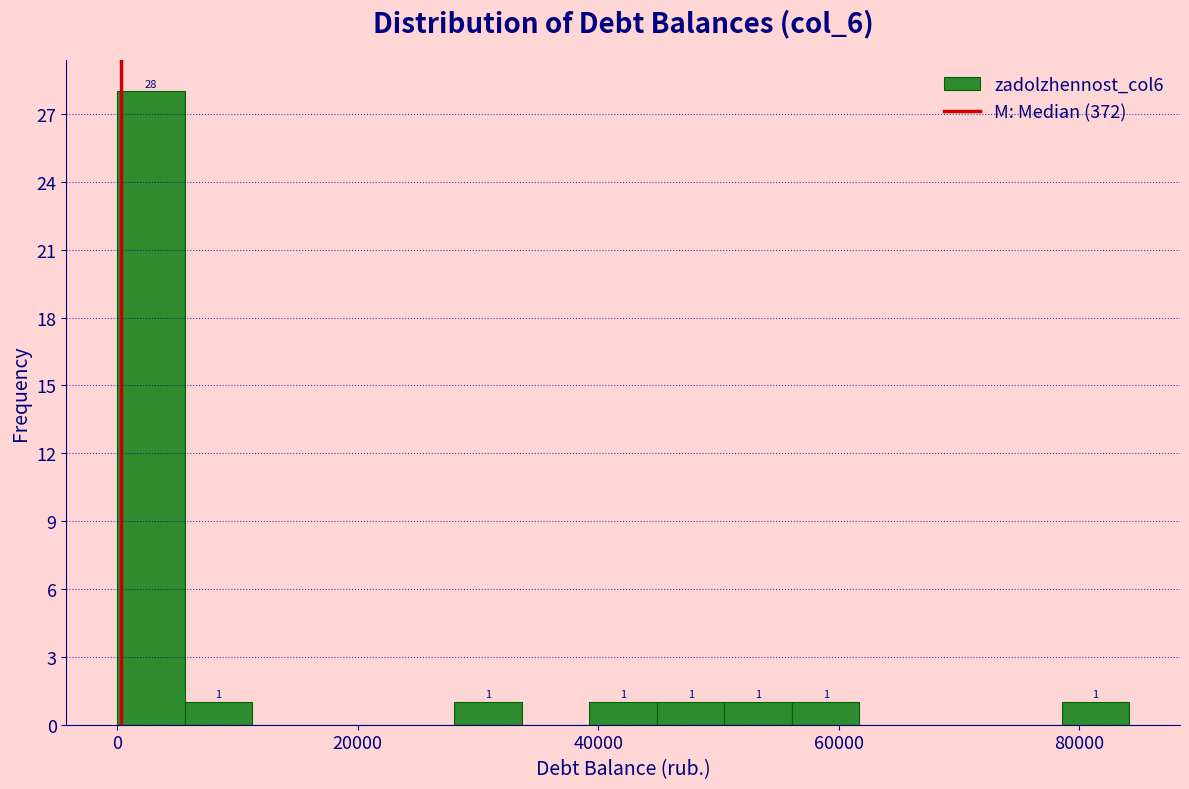

Read against the x-axis, roughly where is the centre of the tallest bar?

2000